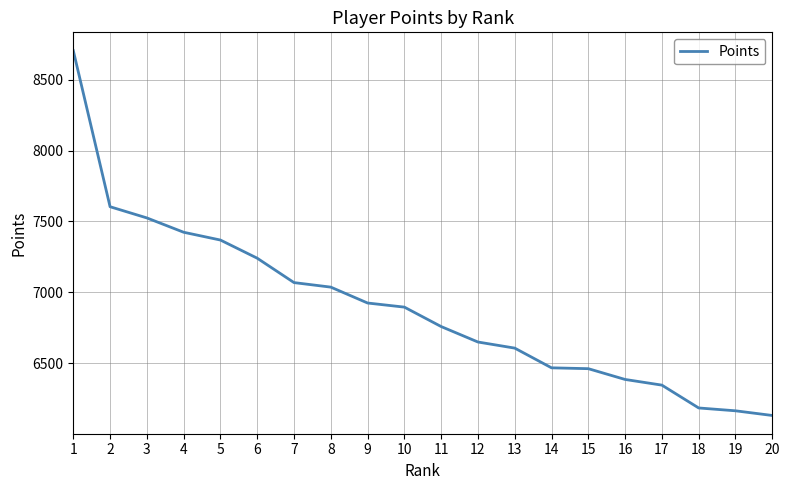

What value does the data have at 7, to the nearest 100?

7100